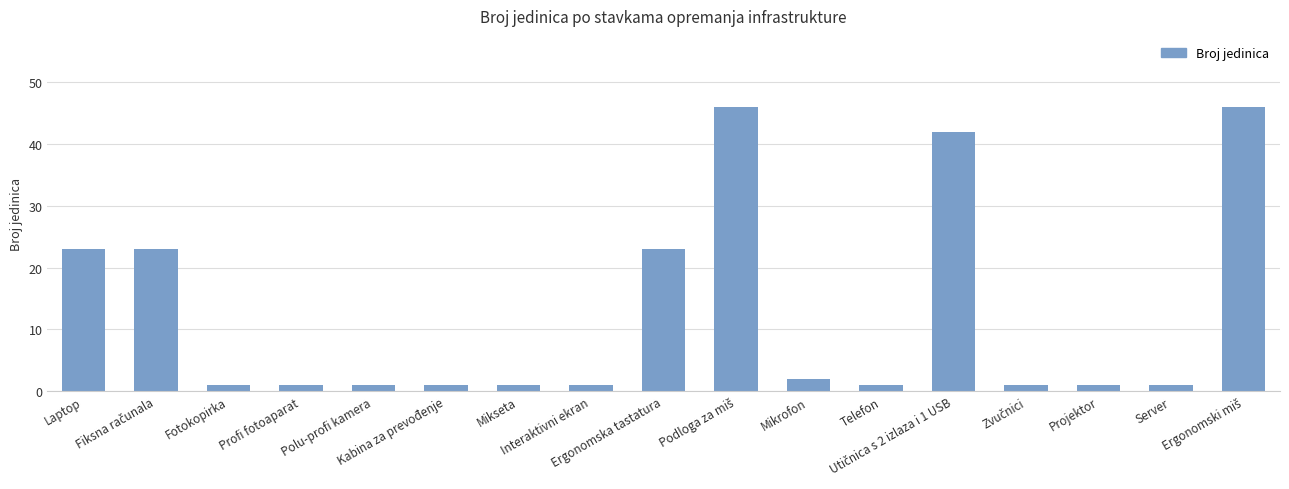

Reading left to right, what are all the values shown in this chart?

23	23	1	1	1	1	1	1	23	46	2	1	42	1	1	1	46